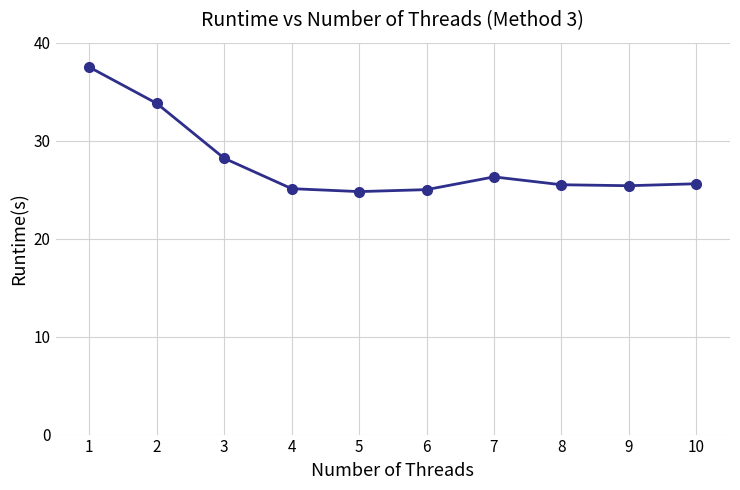

Is it true that the value at 2 is 33.8?

True